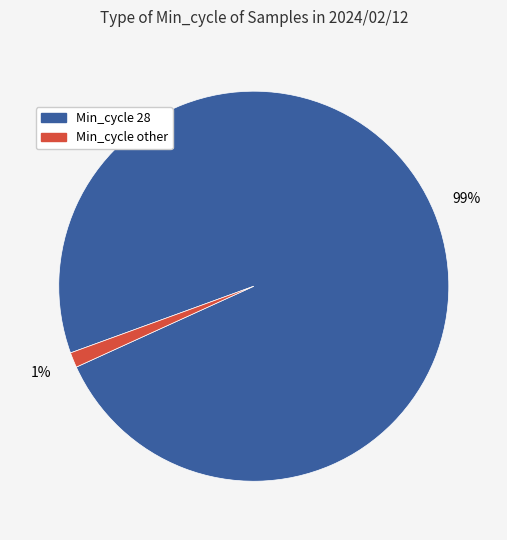

To the nearest percent, what is the difference between the largest and smallest slice percentages?

98%